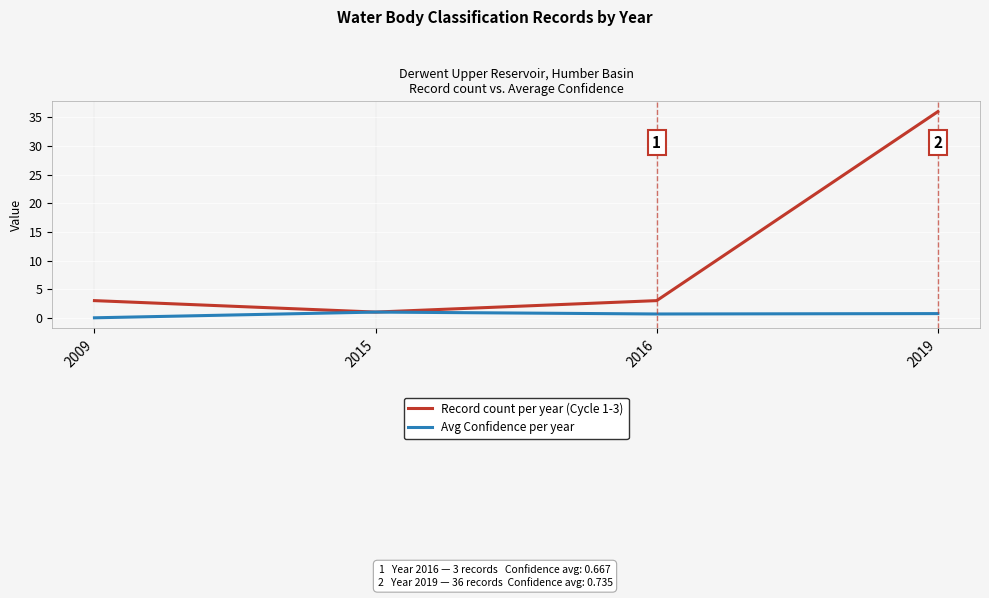

True or false: Avg Confidence per year has a value of 0.7 at 2016.

True